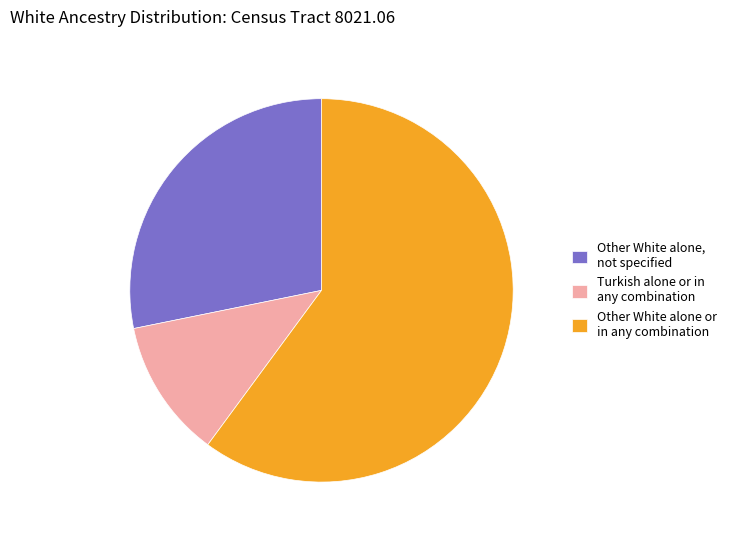

Is Turkish alone or in any combination the majority of the pie?

No